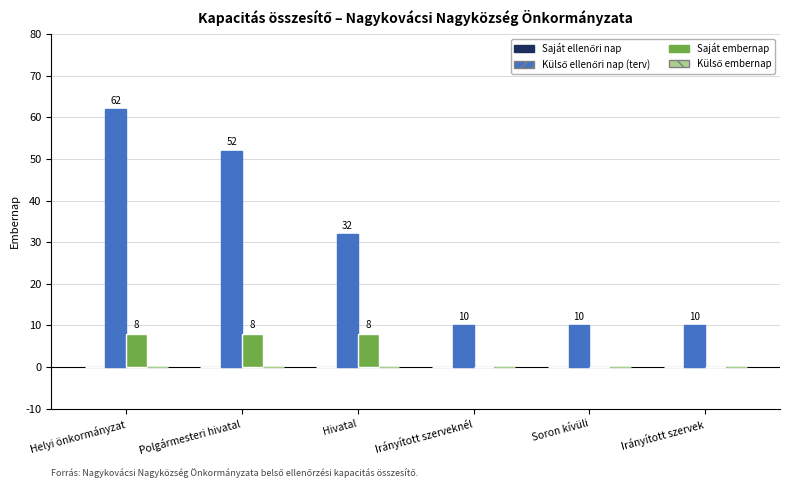

True or false: Saját embernap has a value of 3 at Polgármesteri hivatal.

False